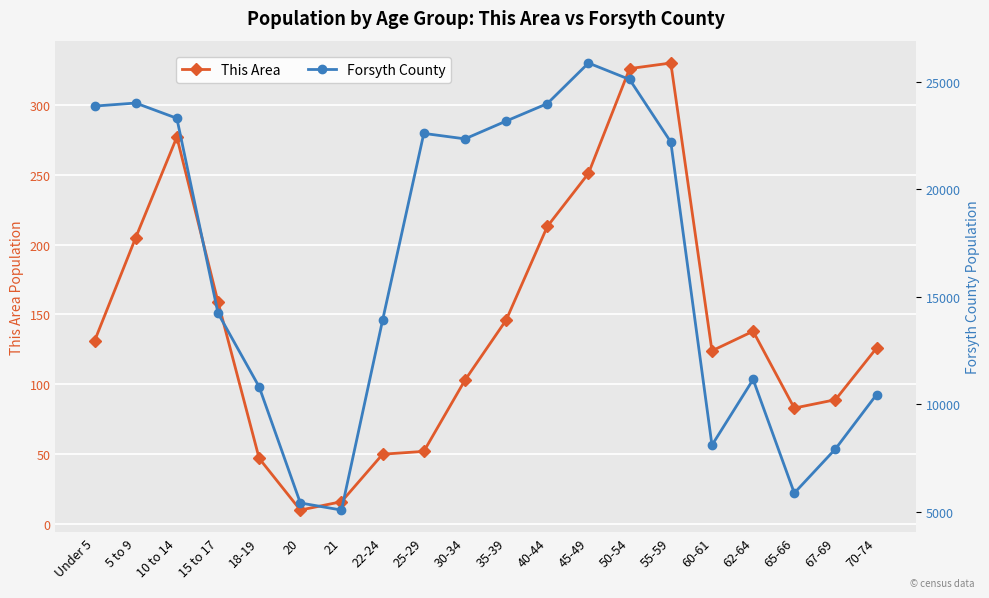

Is this an area chart (filled region under the line)?

No